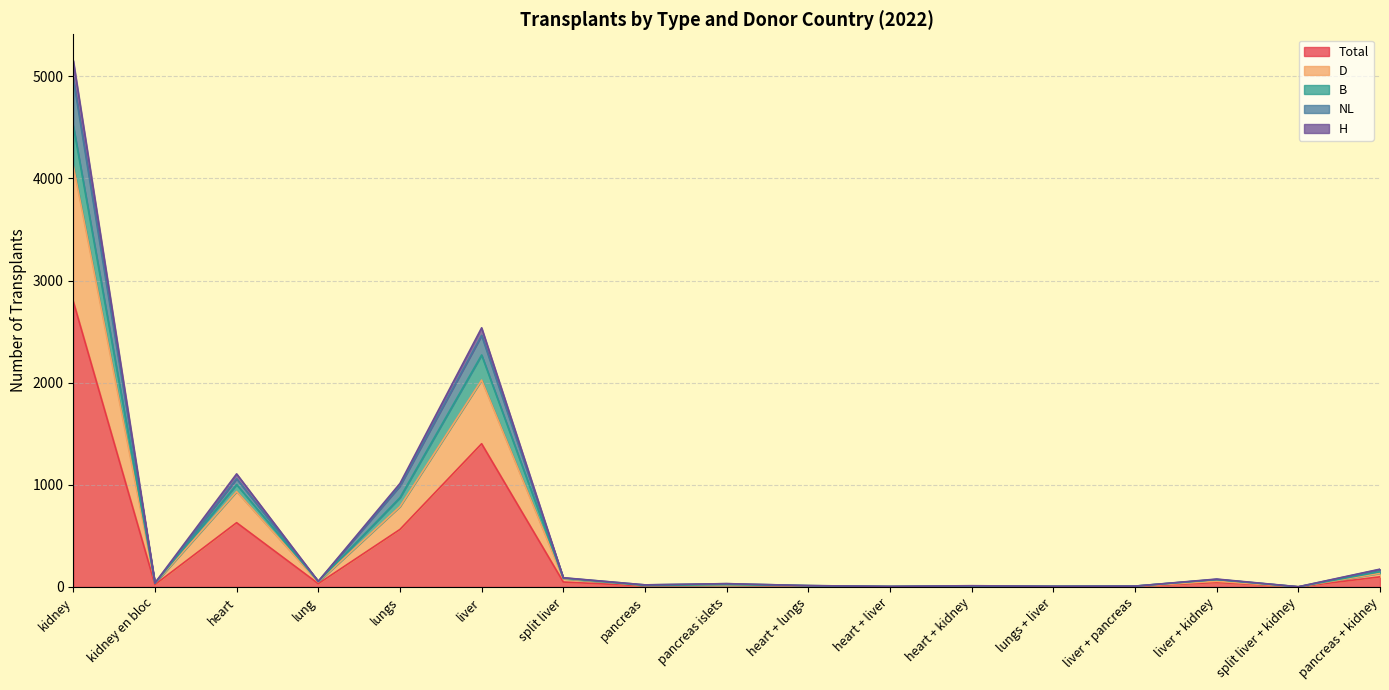

What is the label of the 13th point from the left?

lungs + liver